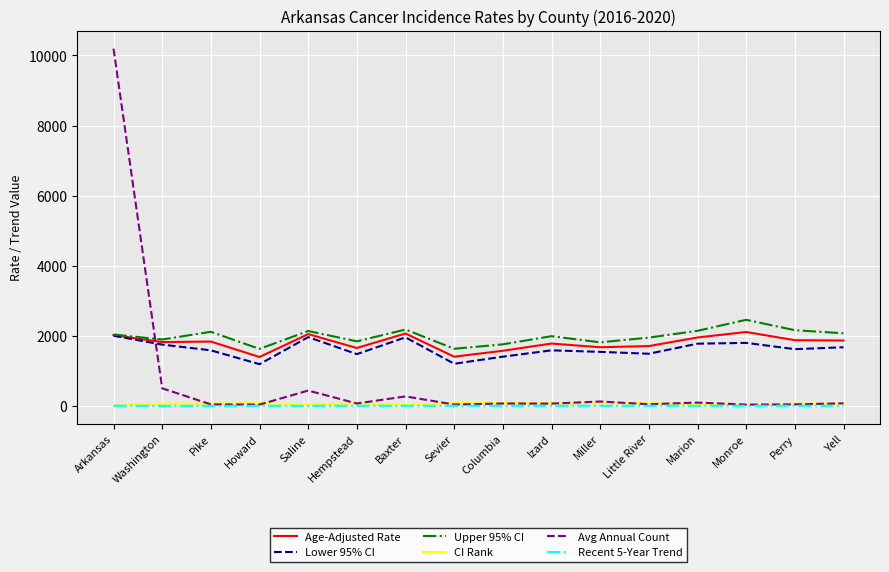

The Age-Adjusted Rate series shows 2793.4 at Hempstead. True or false?

False